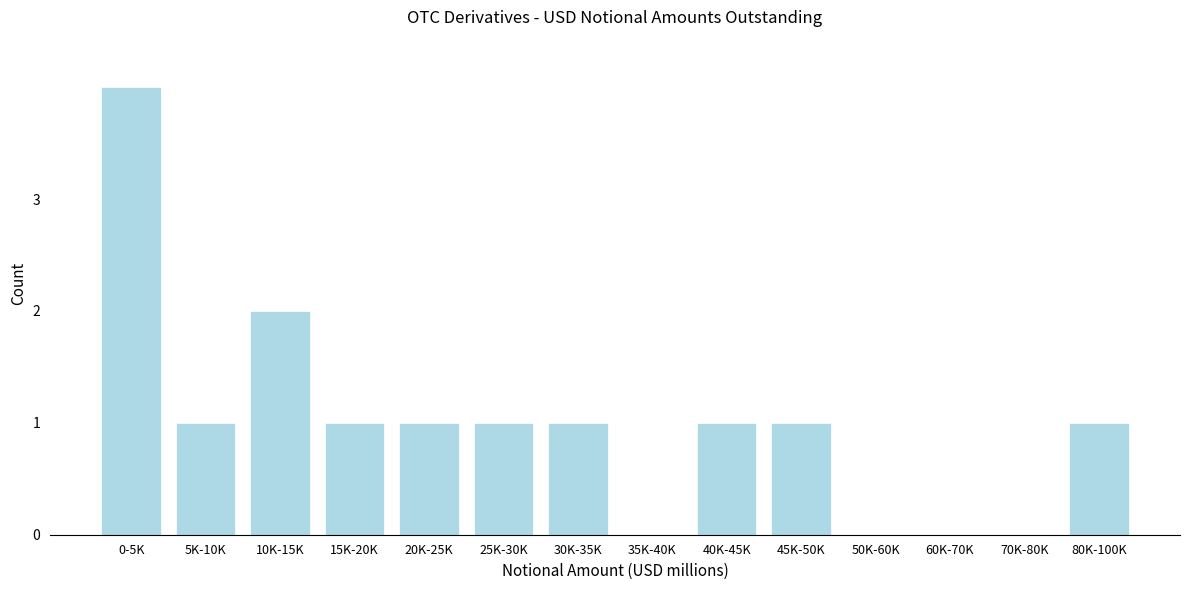

Reading right to left, list all the values displayed in this chart.

80K-100K=1	70K-80K=0	60K-70K=0	50K-60K=0	45K-50K=1	40K-45K=1	35K-40K=0	30K-35K=1	25K-30K=1	20K-25K=1	15K-20K=1	10K-15K=2	5K-10K=1	0-5K=4